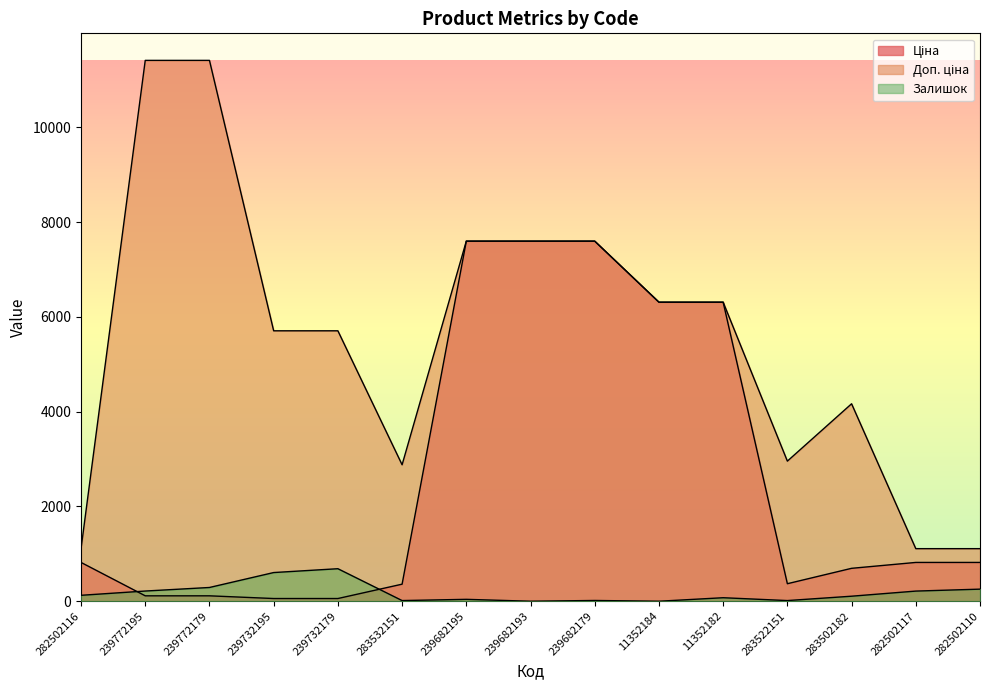

What is the difference between the highest and lowest values at 239732179?

5647.9